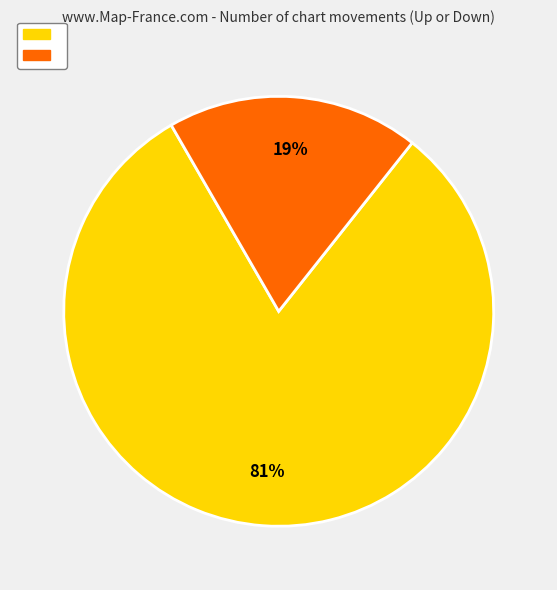

Is there a majority slice in this chart?

Yes